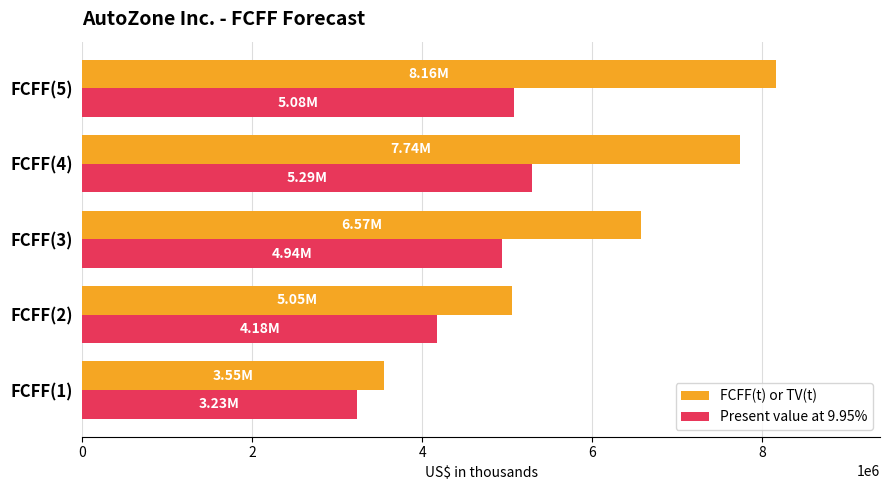

At FCFF(4), list the series in order from smallest to largest.

Present value at 9.95%, FCFF(t) or TV(t)